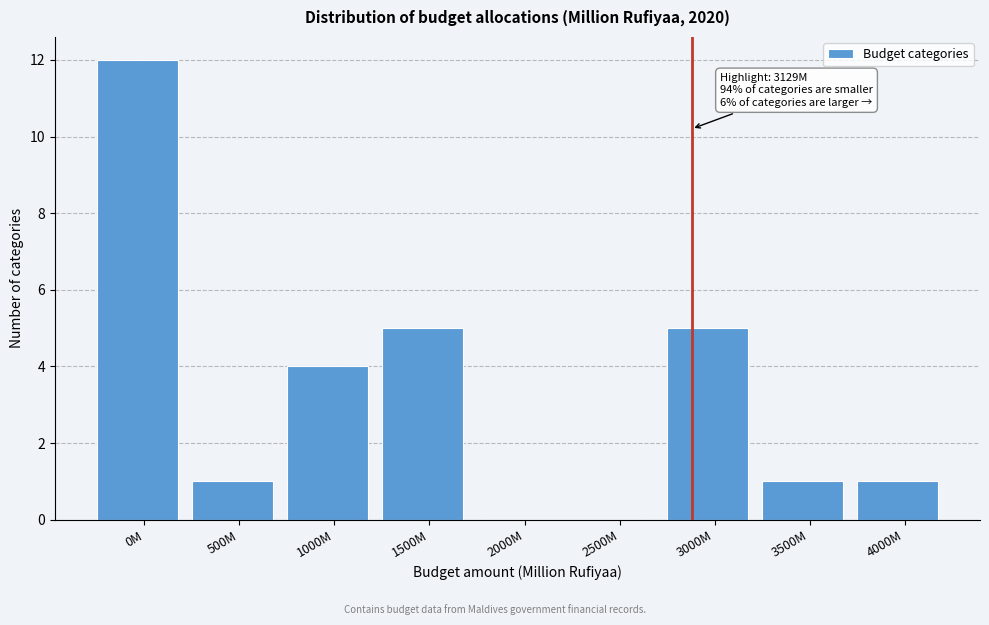

Reading right to left, extract all data points from this chart.

4000M=1	3500M=1	3000M=5	2500M=0	2000M=0	1500M=5	1000M=4	500M=1	0M=12